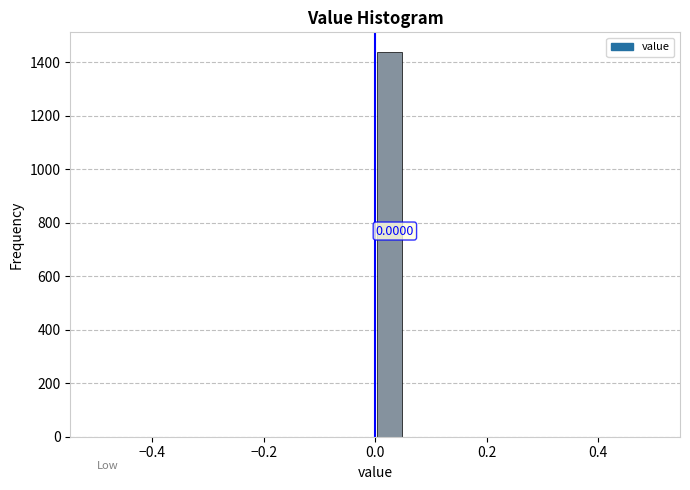

Around what value on the x-axis is the tallest bar? Give the approximate position of its centre, as read against the axis.

0.02